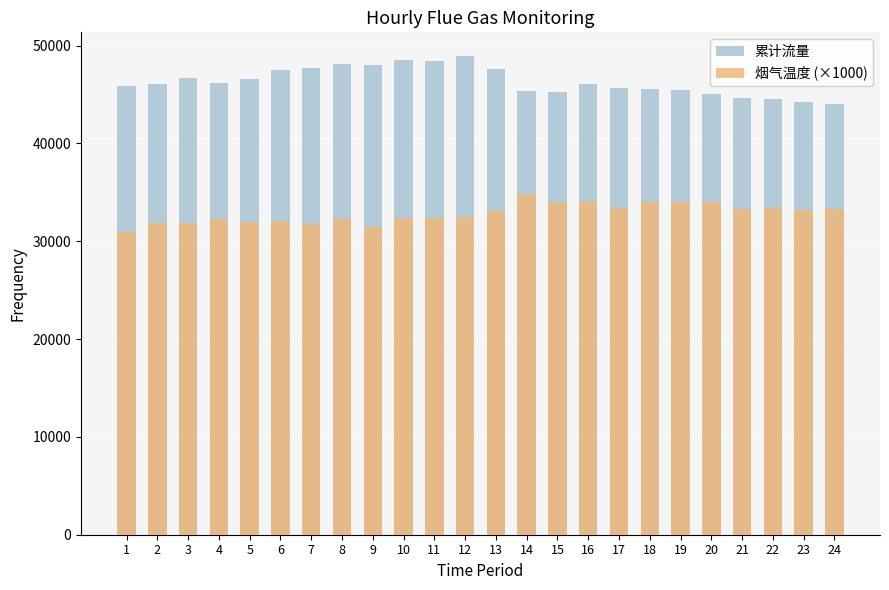

Which series has the widest spread of values?

累计流量